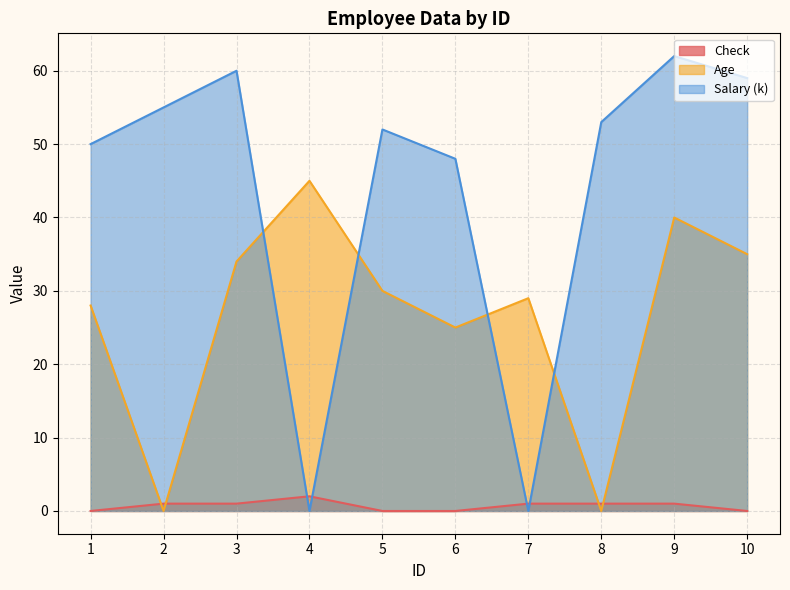

What is the maximum value for Age?

45